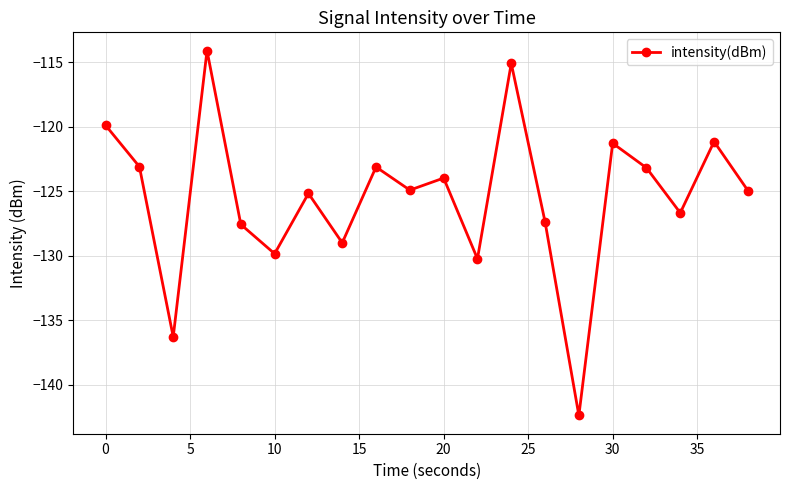

True or false: the data has more than 0 interior local peaks.

True